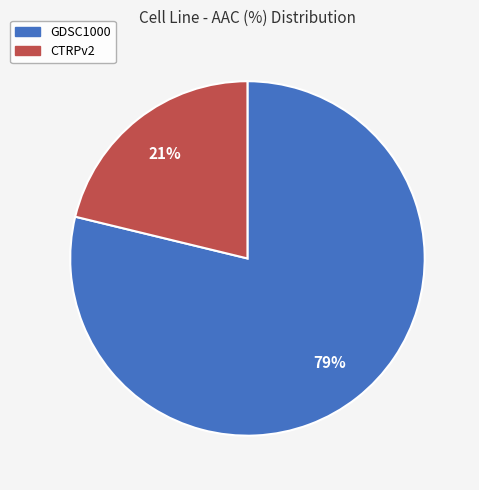

To the nearest percent, what is the difference between the largest and smallest slice percentages?

58%